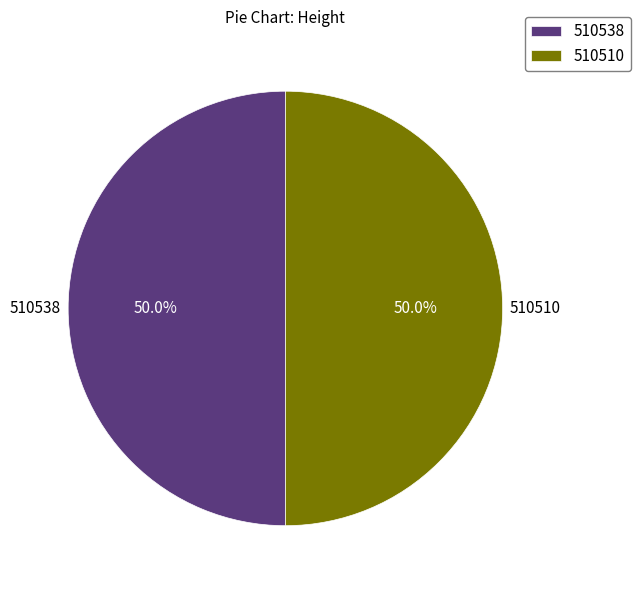

Approximately how many times larger is the value at 510538 compared to 510510?

1.0